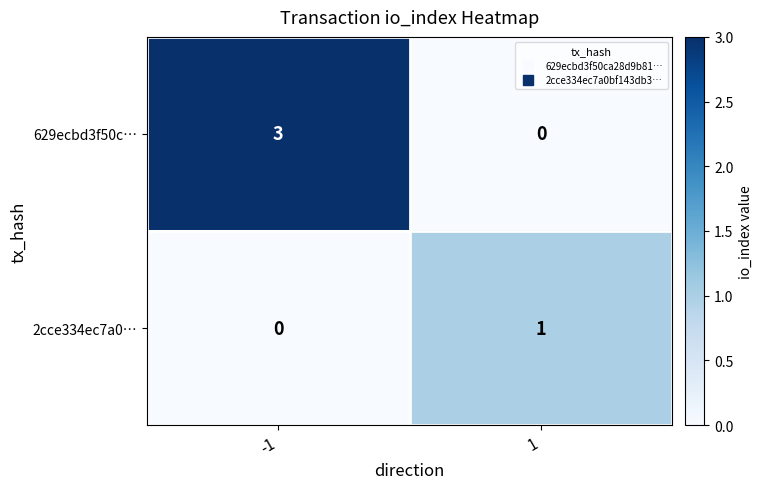

Is the value of 2cce334ec7a0… at 1 greater than the value of 629ecbd3f50c… at -1?

No